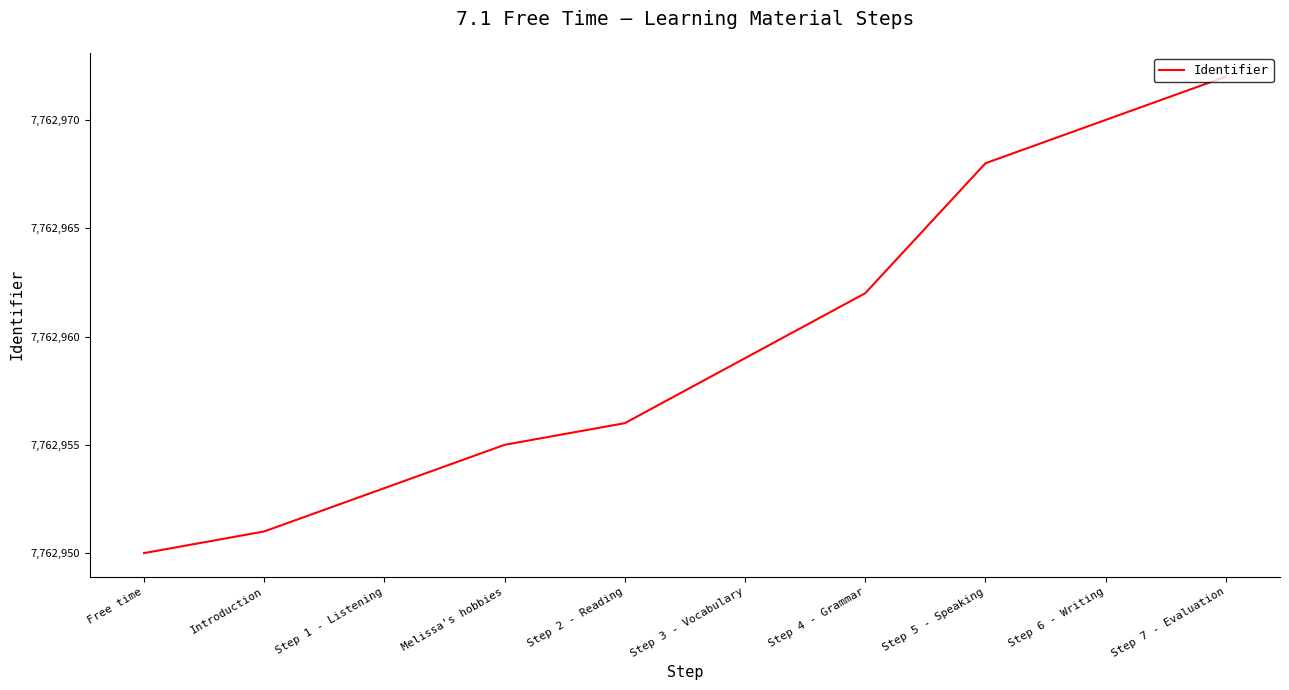

What is the difference between the values at Step 4 - Grammar and Introduction?

11